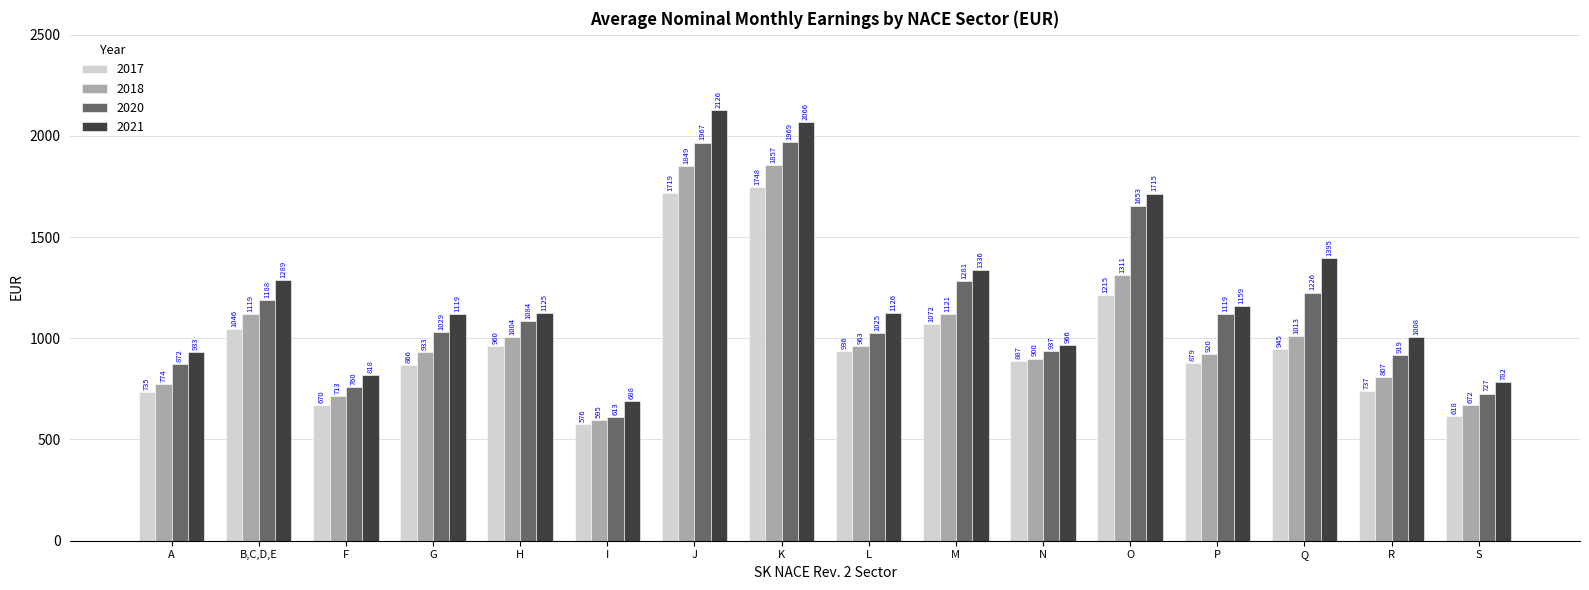

True or false: 2021 has a value of 1336 at M.

True